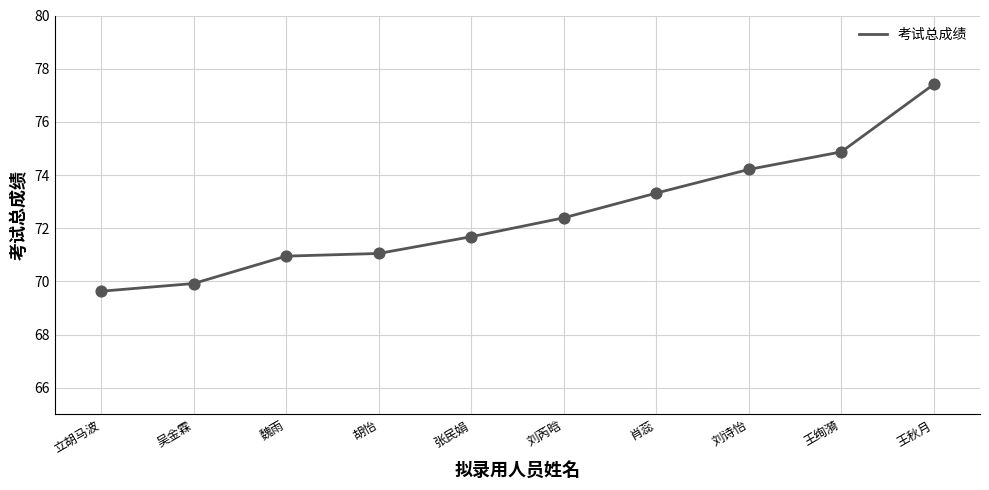

What is the change in value from 吴金霖 to 王秋月?

+7.5